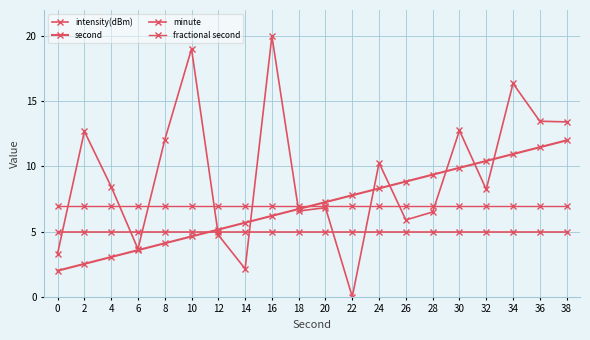

Is it true that minute equals 8.1 at 34?

False